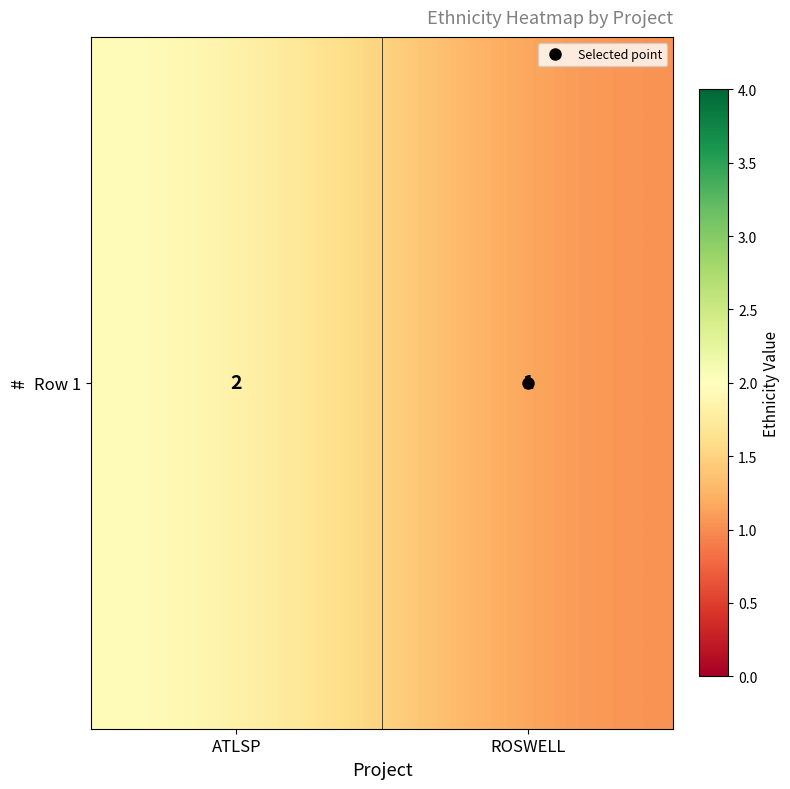

At which category does the chart reach its peak across all series?

ATLSP